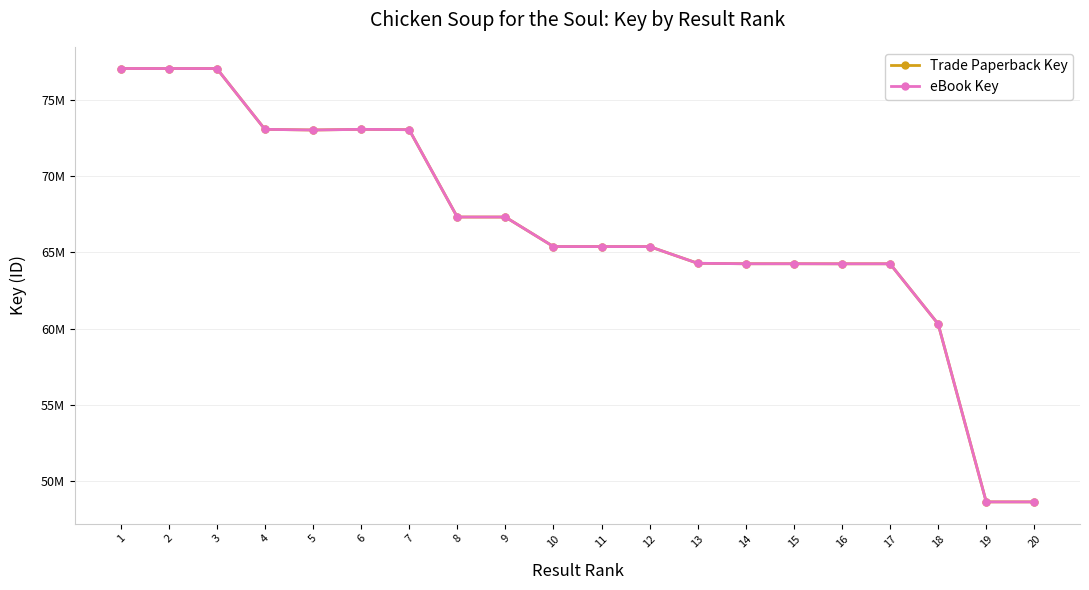

In Trade Paperback Key, how many points are higher than both neighbors (excluding endpoints)?

3